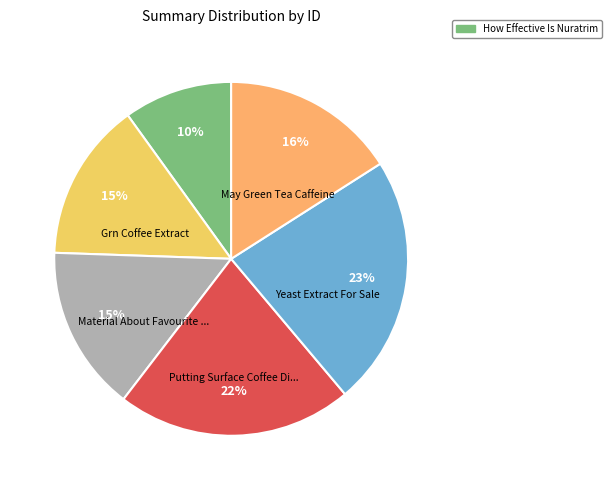

How many segments does this pie chart have?

6